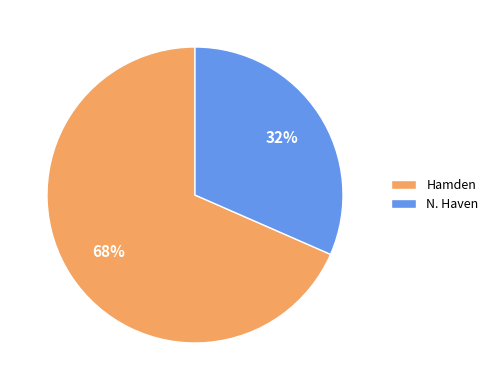

What is the majority slice?

Hamden